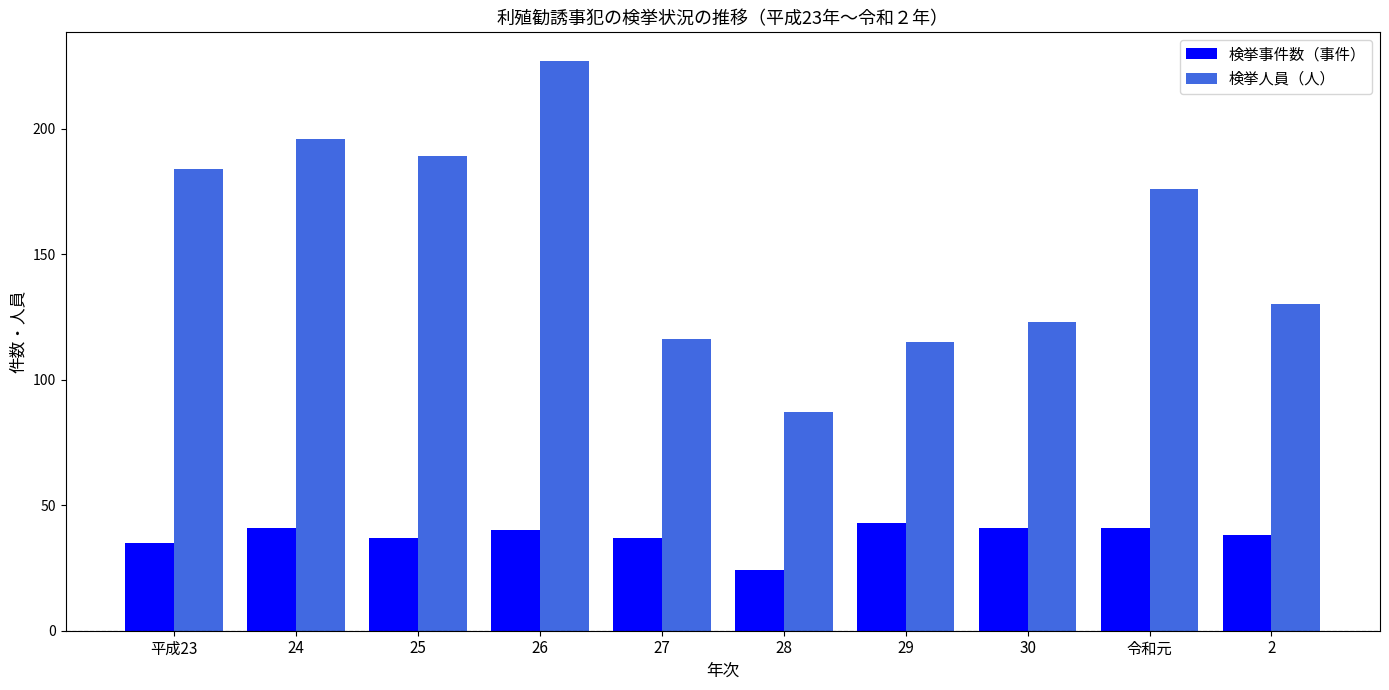

What is the sum of the 検挙事件数（事件） values at 平成23 and 24?

76